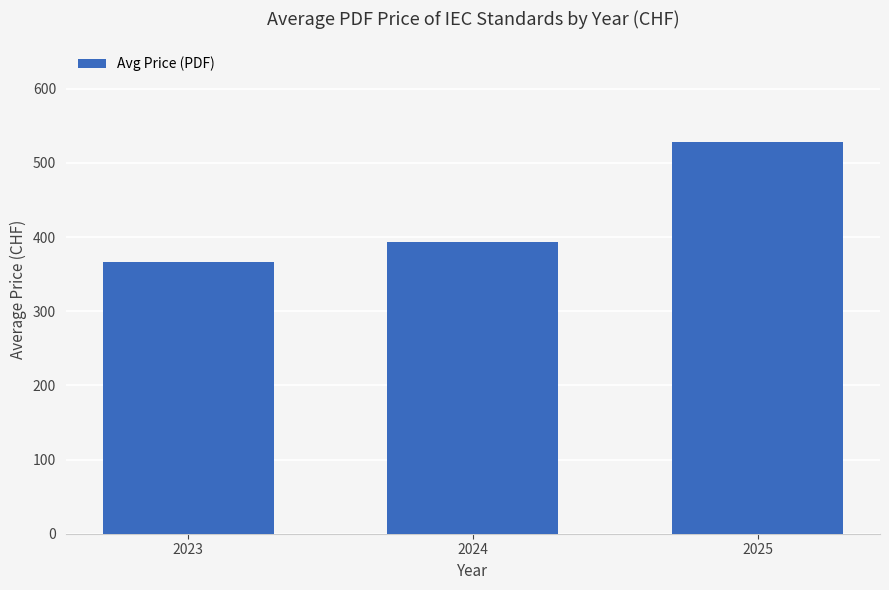

Rank the categories by value from lowest to highest.

2023, 2024, 2025